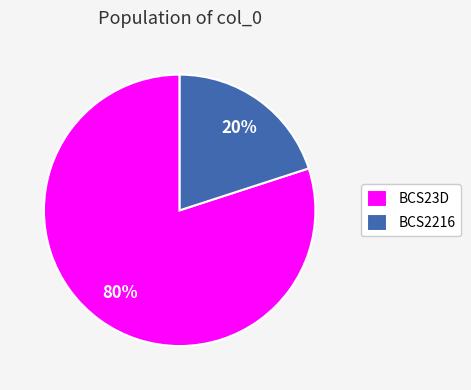

True or false: BCS2216 accounts for 20% of the total.

True